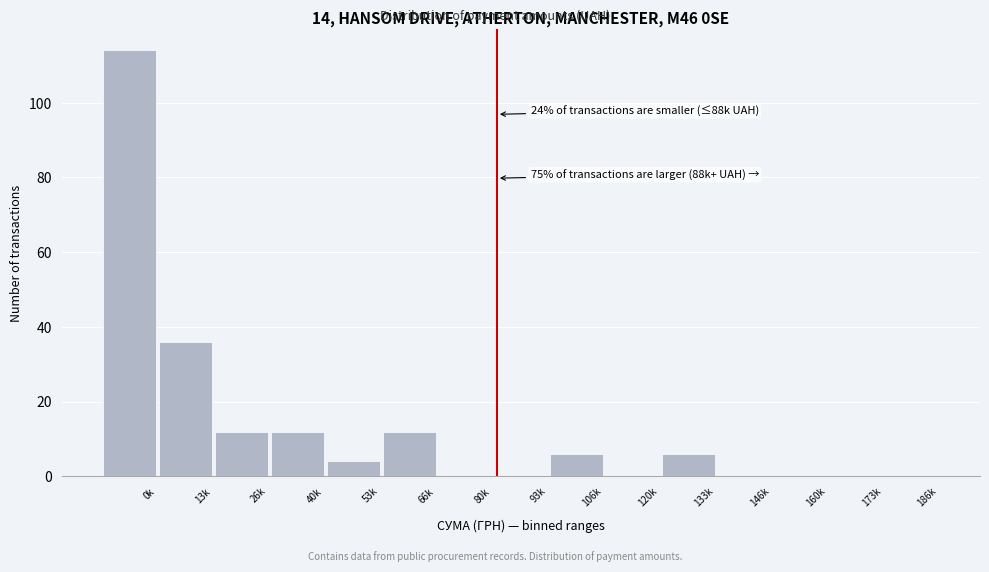

Reading left to right, transcribe all the data shown in this chart.

0k=114	13k=36	26k=12	40k=12	53k=4	66k=12	80k=0	93k=0	106k=6	120k=0	133k=6	146k=0	160k=0	173k=0	186k=0